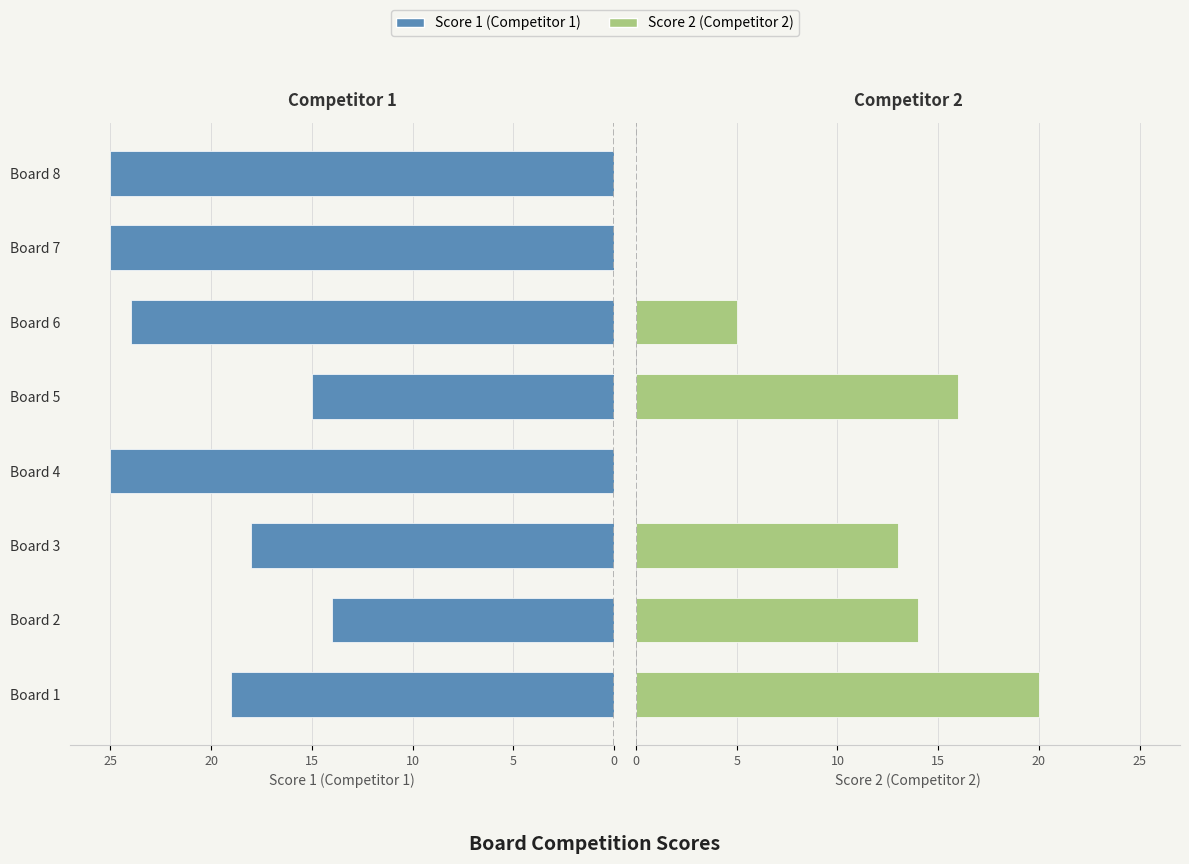

At how many categories does at least one series exceed -5?

8